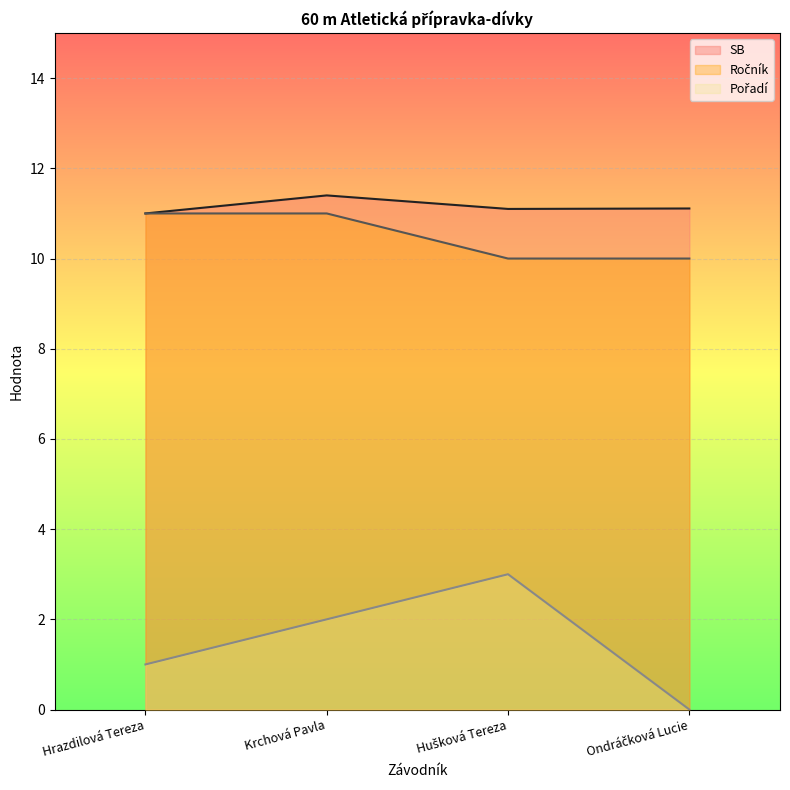

What is the label of the 1st point from the right?

Ondráčková Lucie